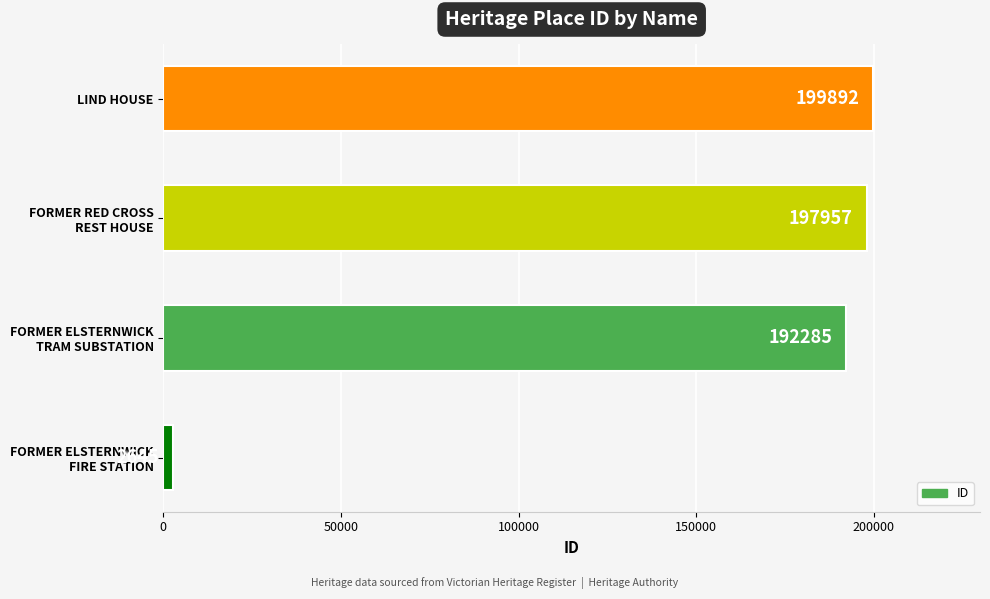

Which label corresponds to the largest value in the chart?

LIND HOUSE